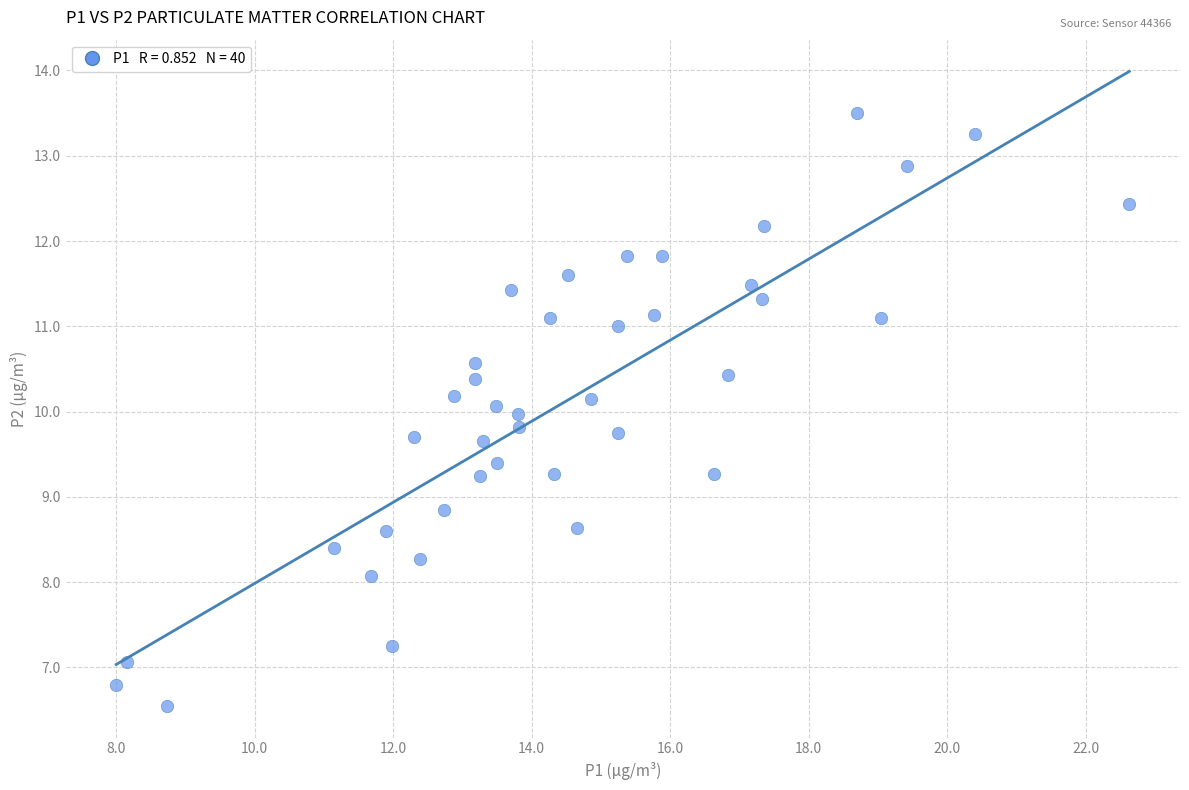

What is the range of X values (max minus min)?

14.6